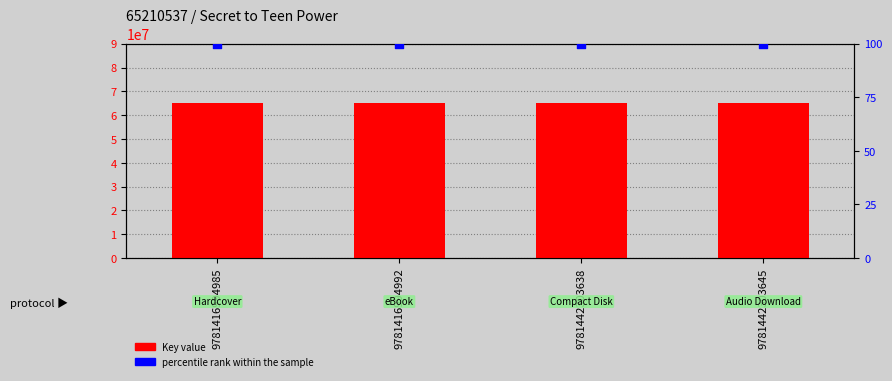

What is the total value across all series at 9781416994985?

65210637